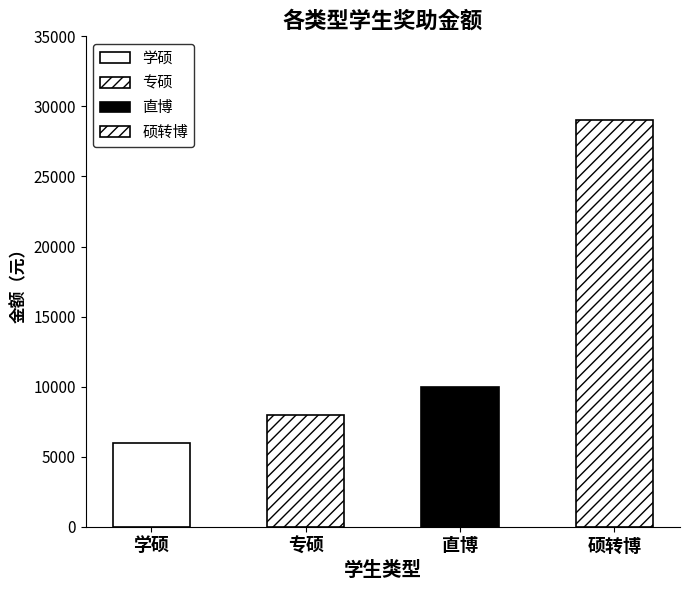

How many data points are less than 10000?

2